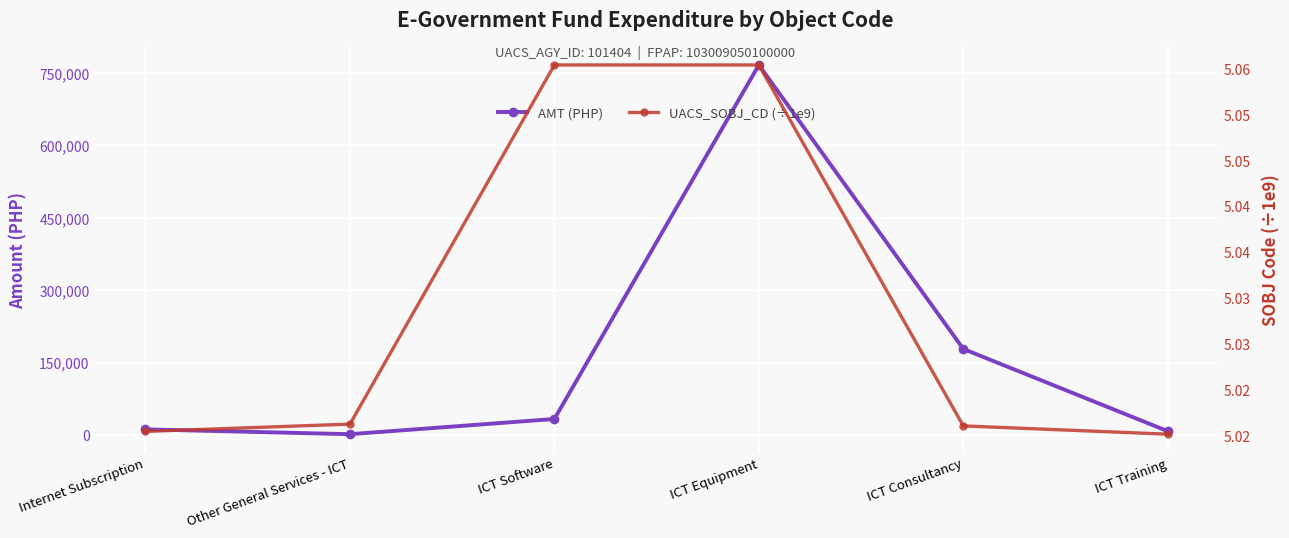

Reading right to left, what are all the values shown in this chart?

AMT (PHP): 8014.0	178381.0	766700.0	33300.0	1800.0	11805.0
UACS_SOBJ_CD (÷1e9): 5.0	5.0	5.1	5.1	5.0	5.0